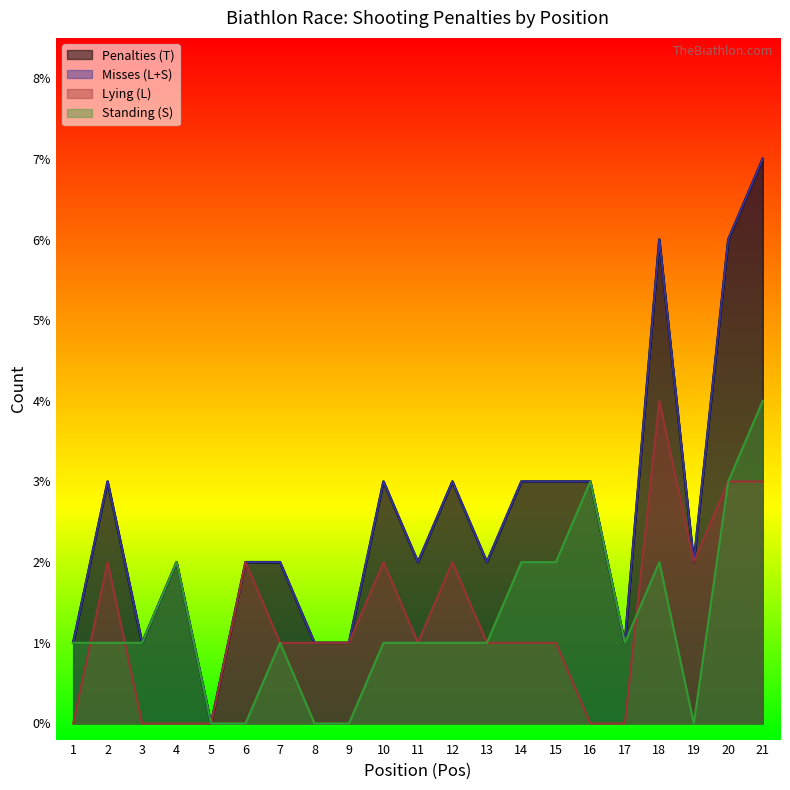

Is the value of Lying (L) at 18 greater than the value of Penalties (T) at 10?

Yes